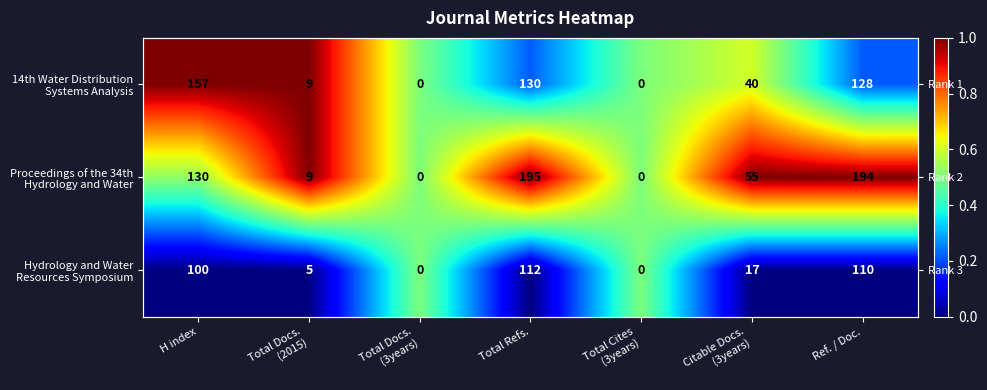

The value of Hydrology and Water Resources Symposium at Ref. / Doc. is -0.2. True or false?

False